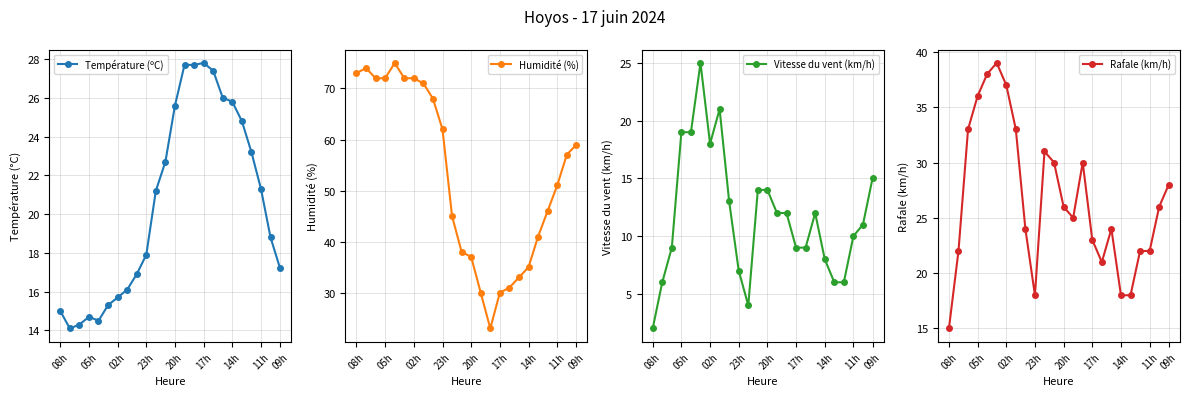

Which series has the widest spread of values?

Humidité (%)